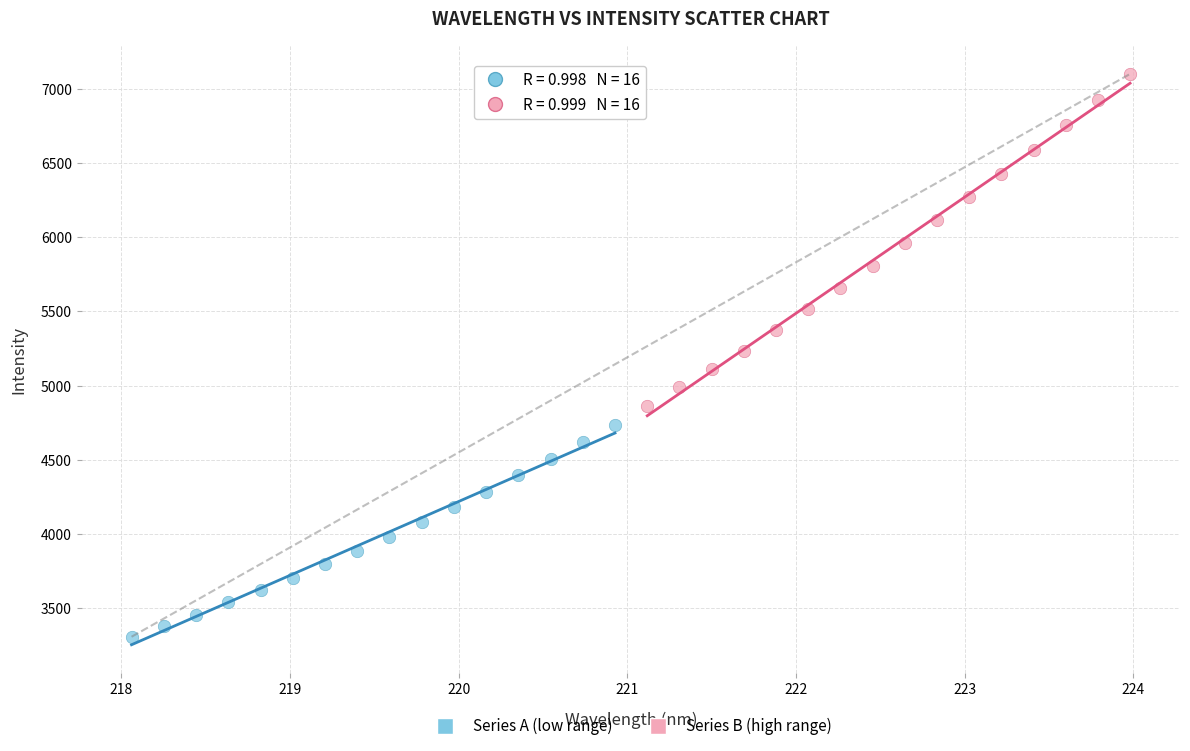

Which series has the largest Y range (max minus min)?

Series B (high range)